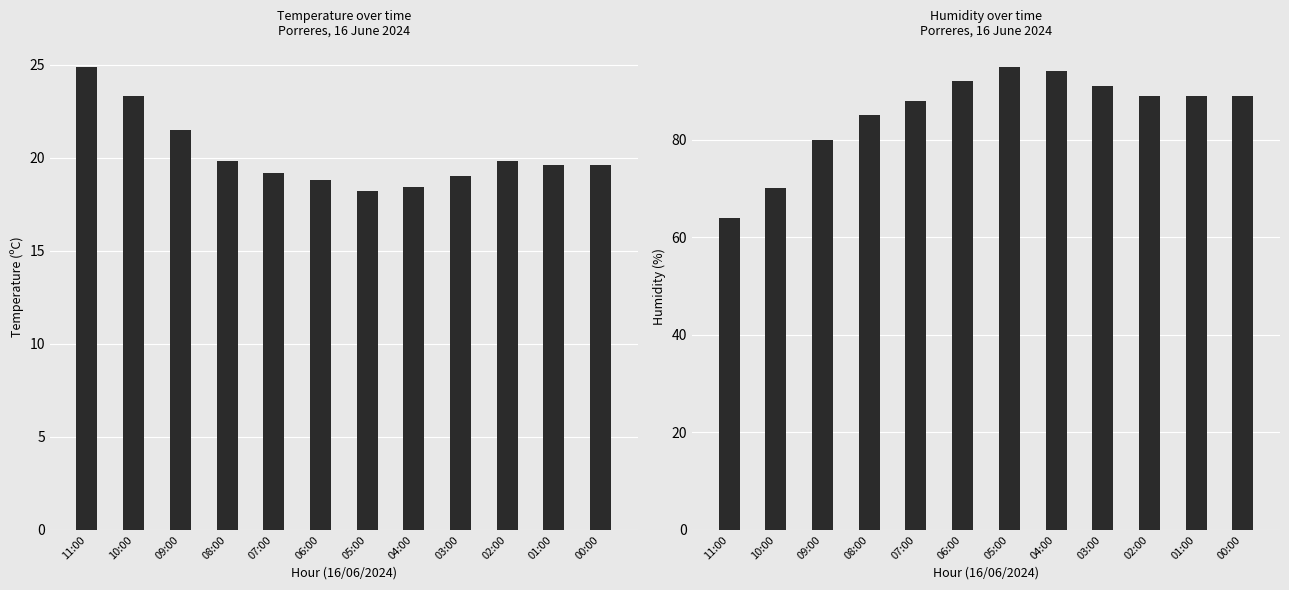

What is the label of the 12th bar from the left?

00:00